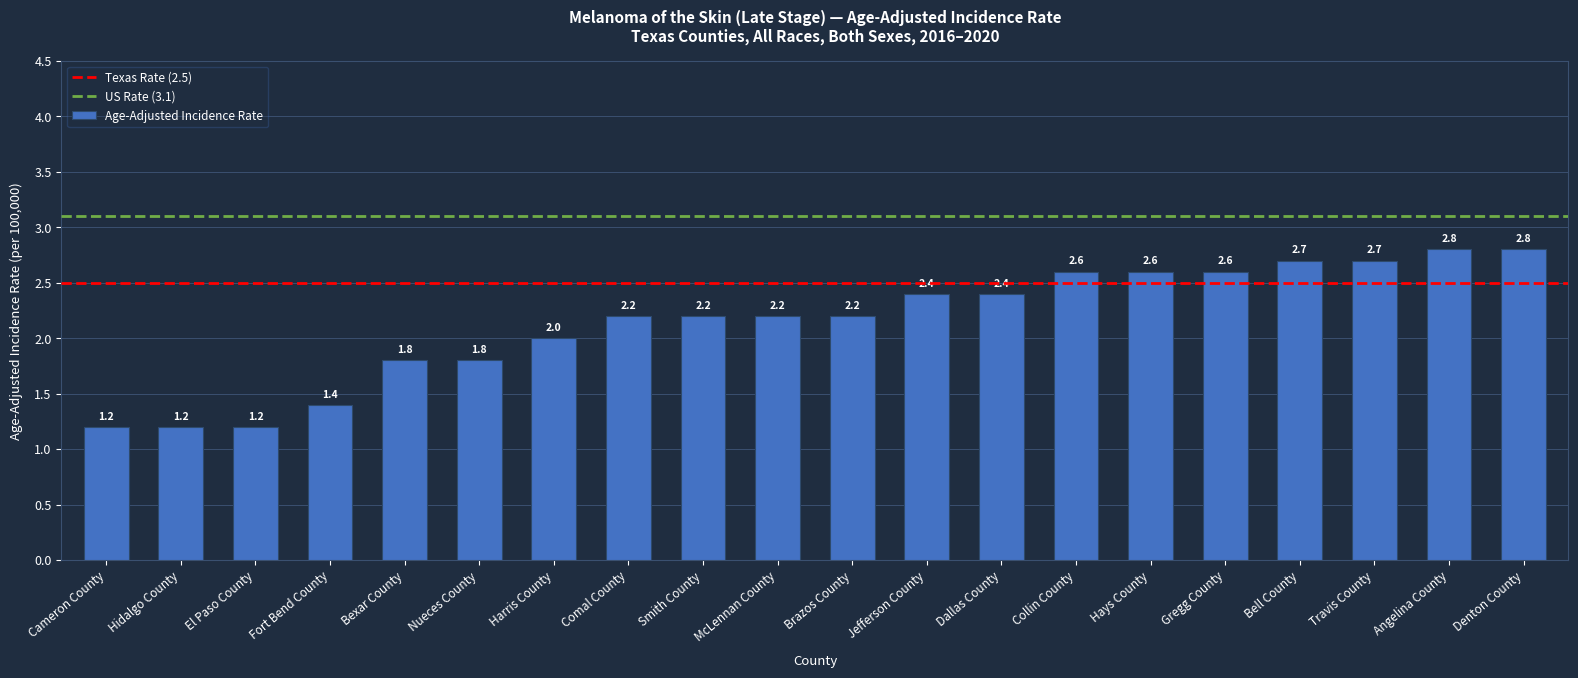

What is the value of the 3rd bar from the left?

1.2